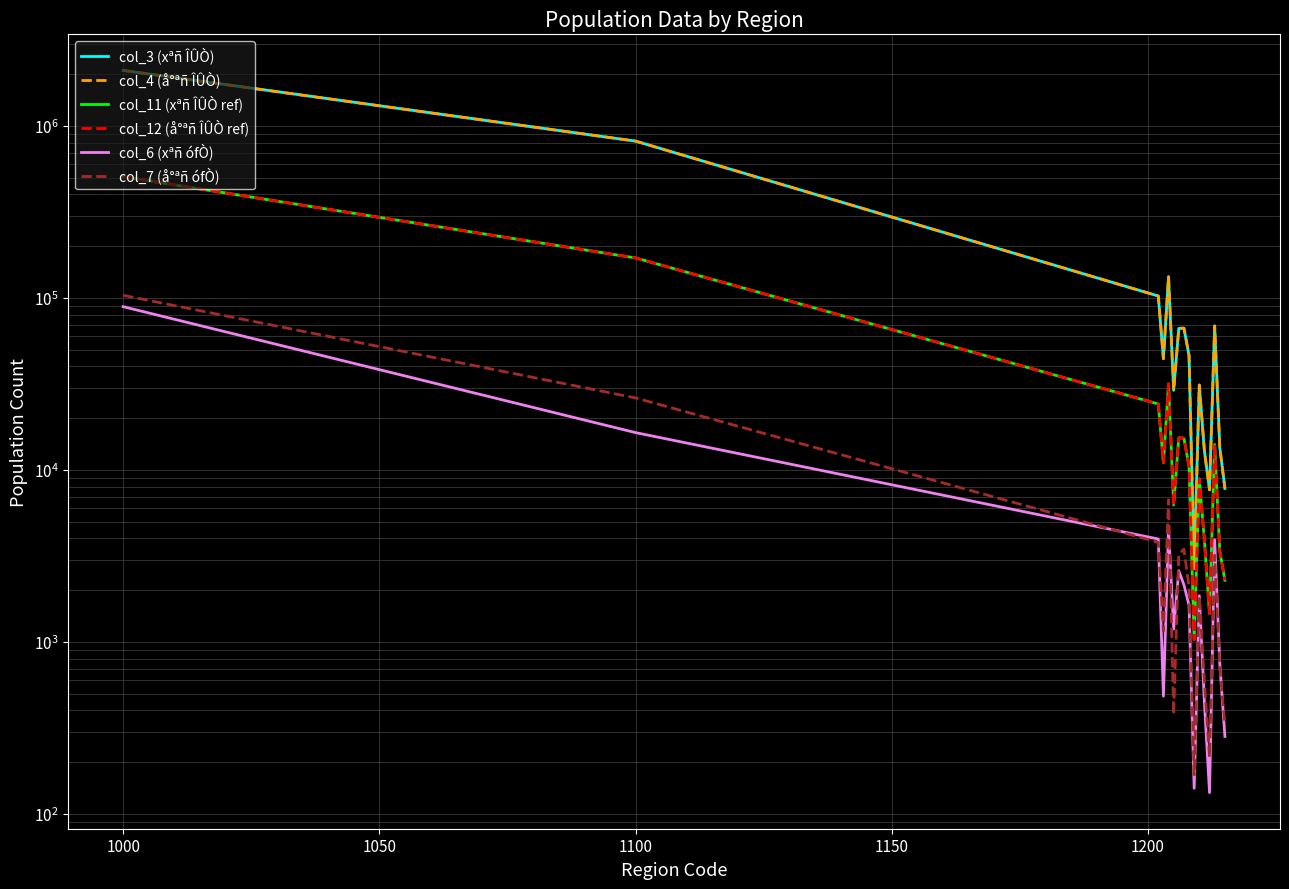

True or false: col_12 (å°ªñ ÎÛÒ ref) and col_4 (å°ªñ ÎÛÒ) cross at least once.

False